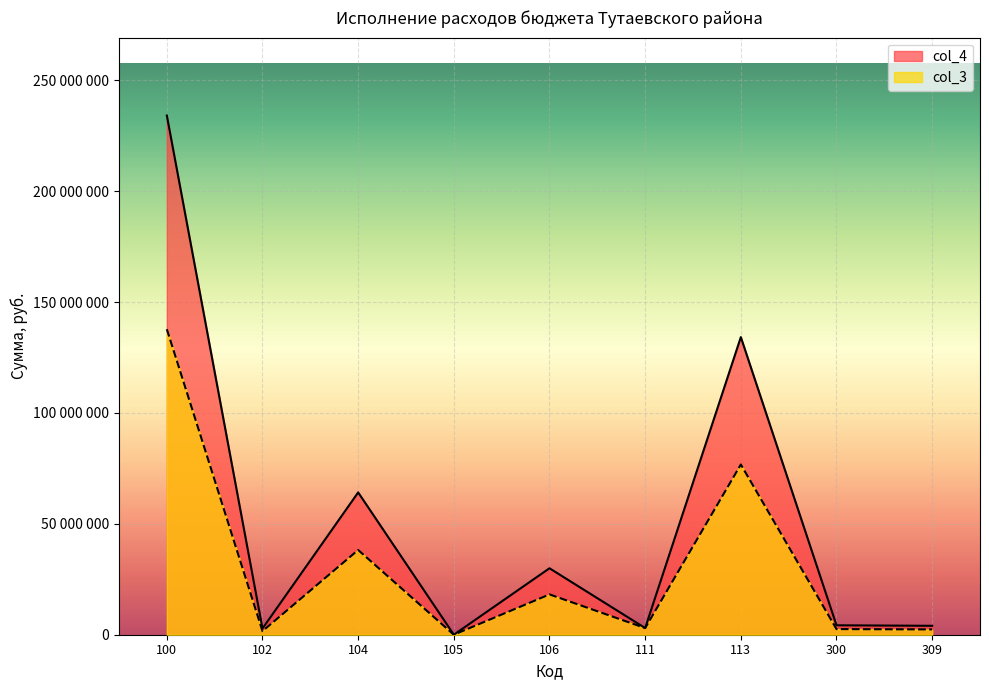

Reading right to left, list all the values displayed in this chart.

col_3: 2390000	2540000	76766125	3000000	18184219	6890	38213087	1619248	137789569
col_4: 4018950	4247390	134215917	3000000	29966786	6890	64176110	2788731	234154434